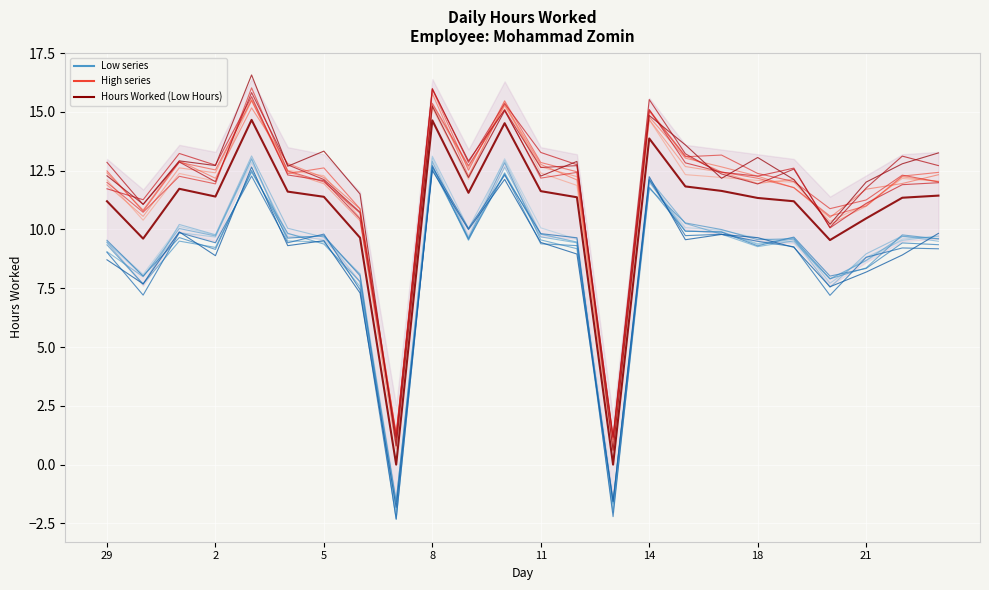

Is it true that 11.2 equals 11.3 at 22?

True